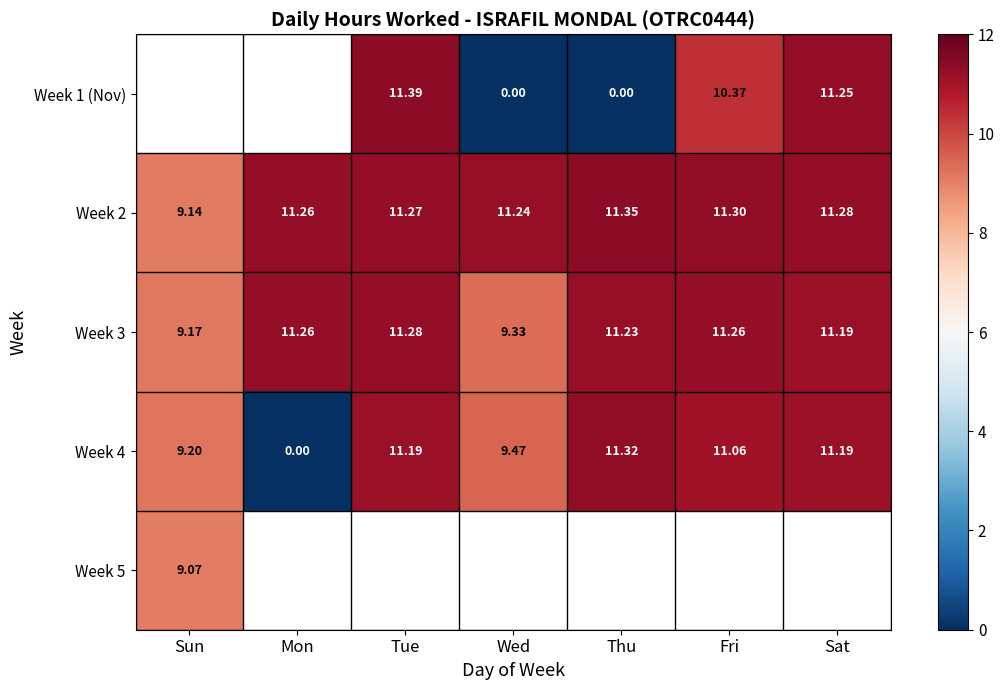

Where is Week 3 nearest to the value 10?

Wed